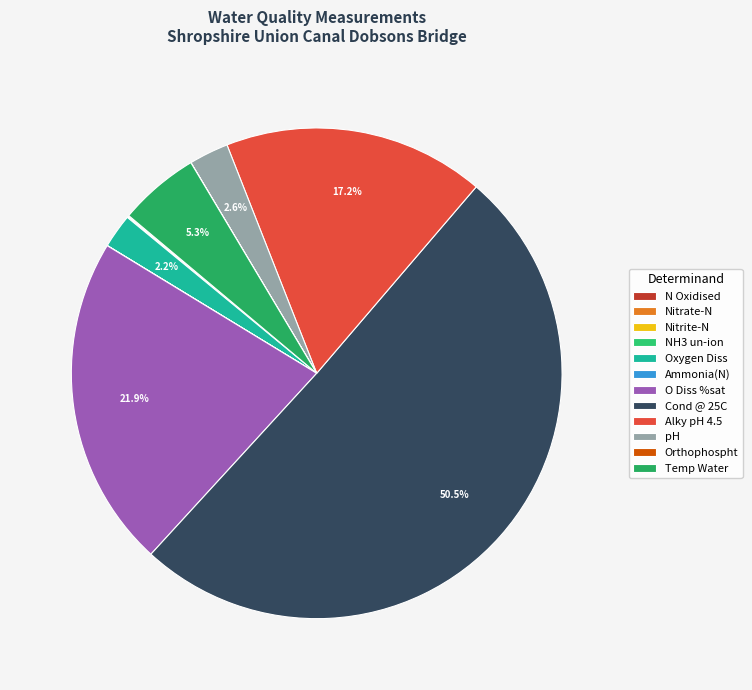

Is there any slice that represents more than half of the pie?

Yes